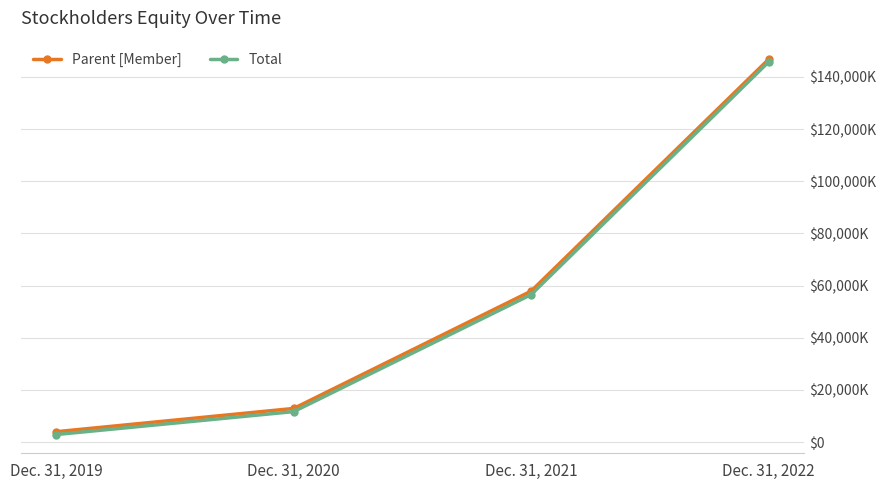

At which category is the sum across all series the highest?

Dec. 31, 2022